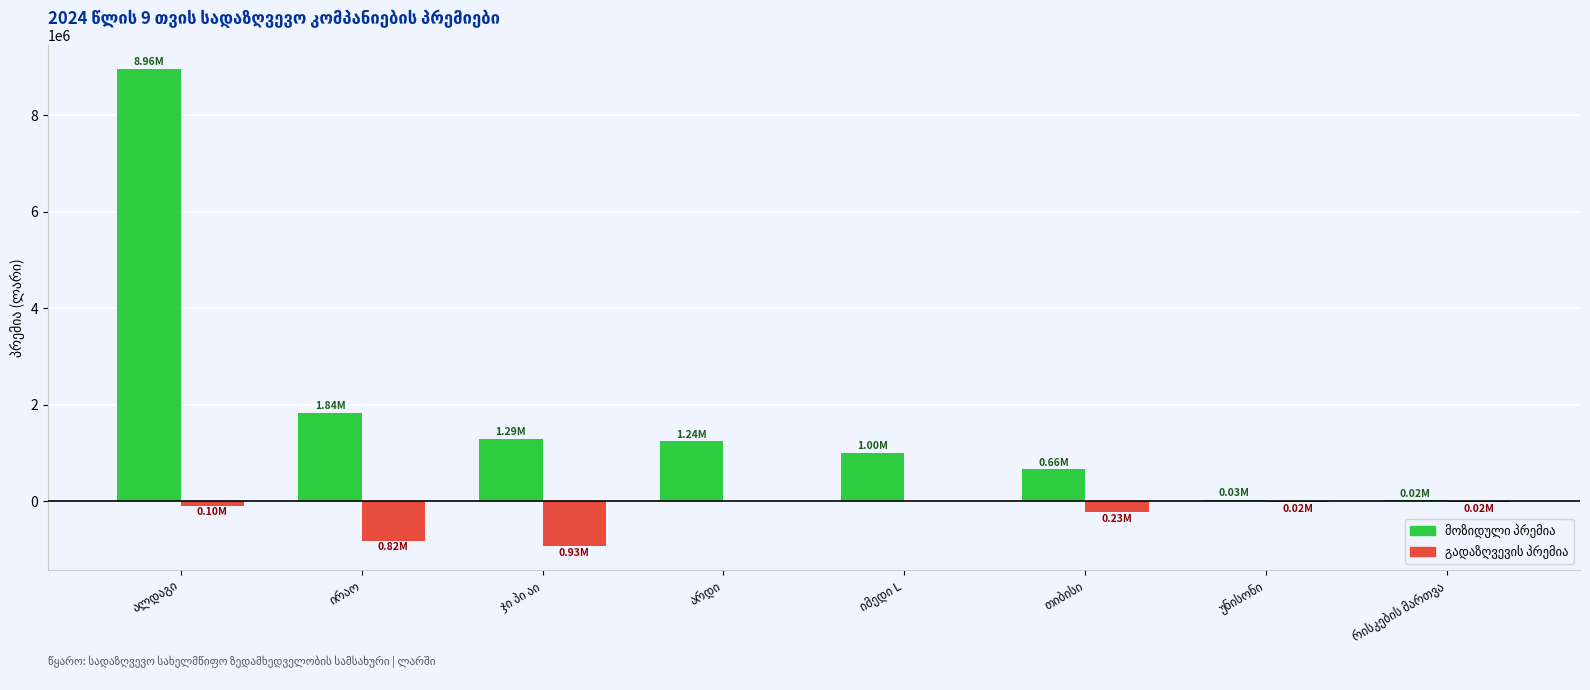

How many series are shown in this chart?

2